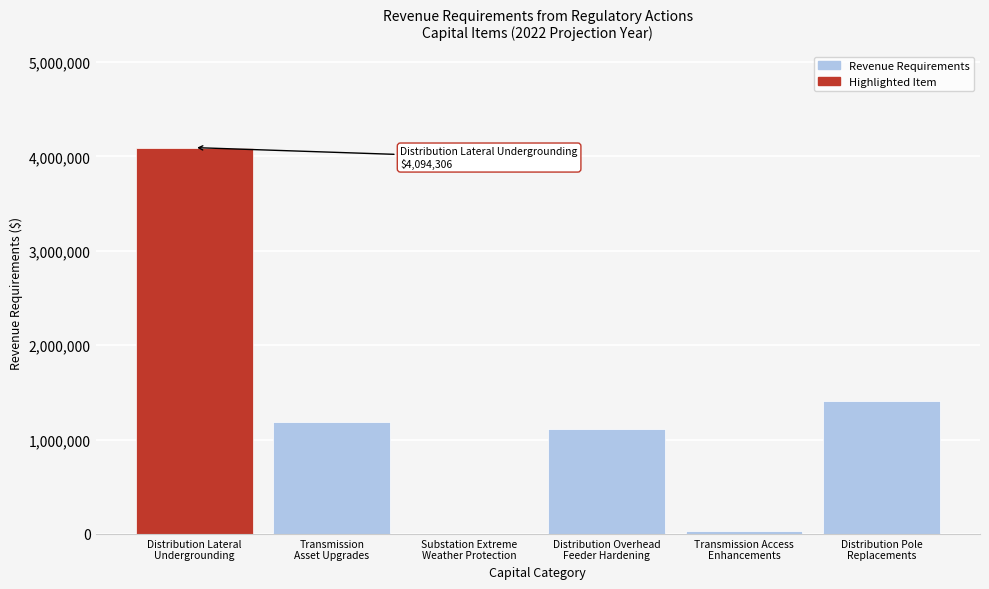

What is the maximum value shown in the chart?

4094306